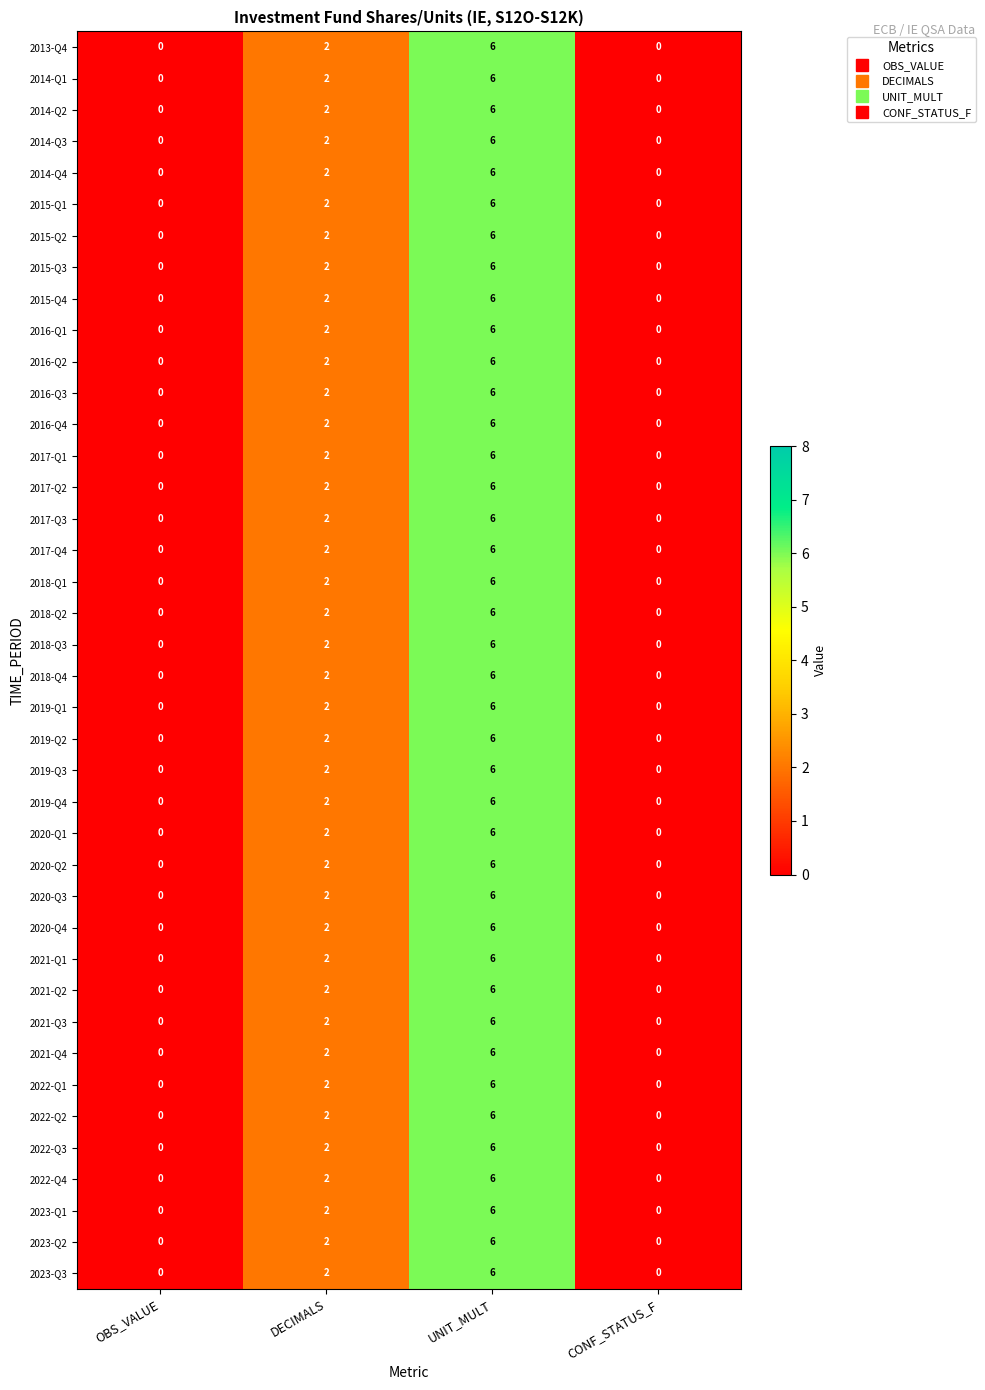

Where is 2018-Q2 nearest to the value 3?

DECIMALS